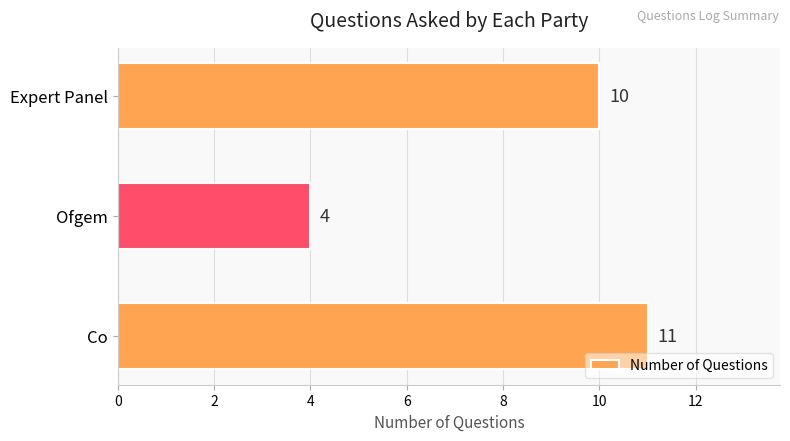

What is the average value?

8